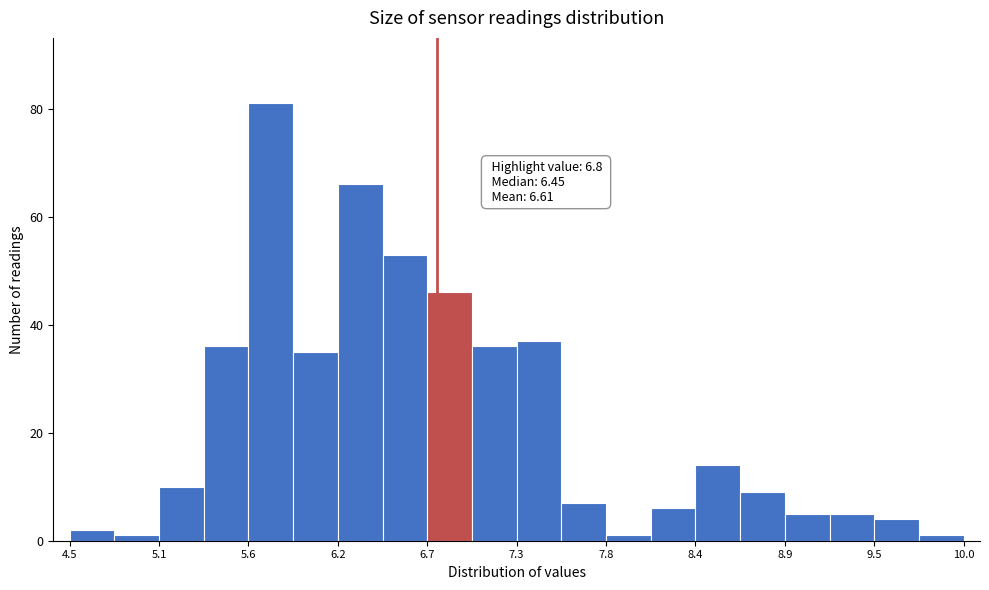

Read against the x-axis, roughly where is the centre of the tallest bar?

5.8